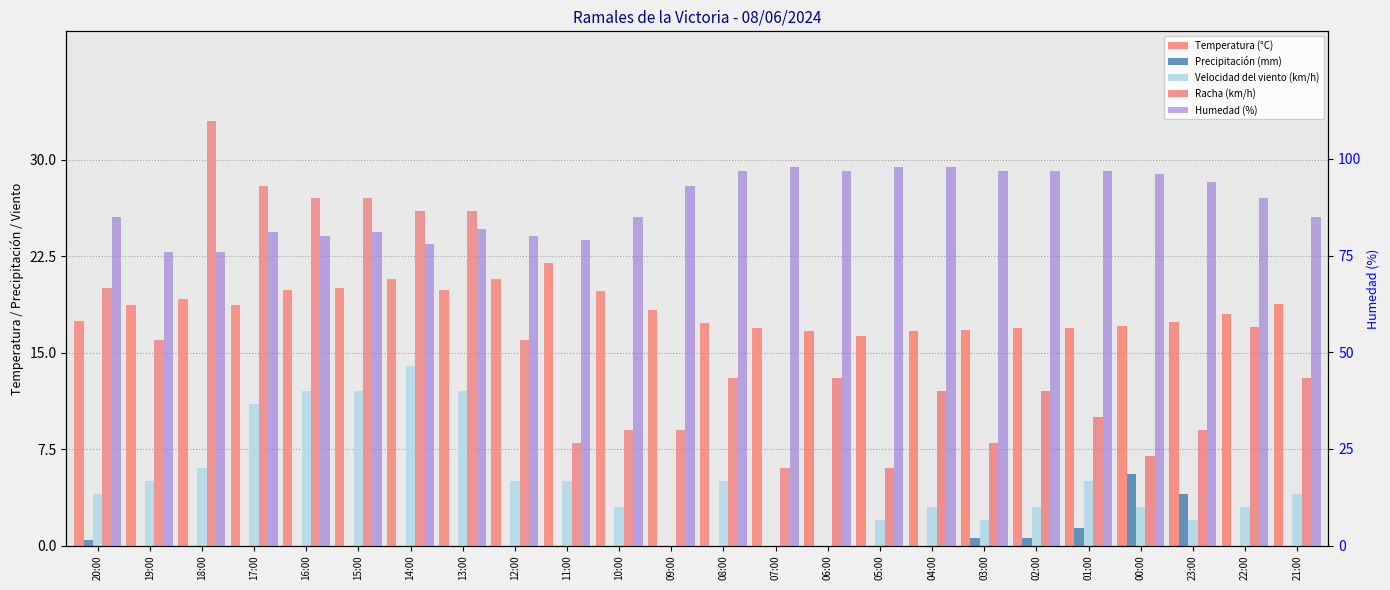

How many series are shown in this chart?

5